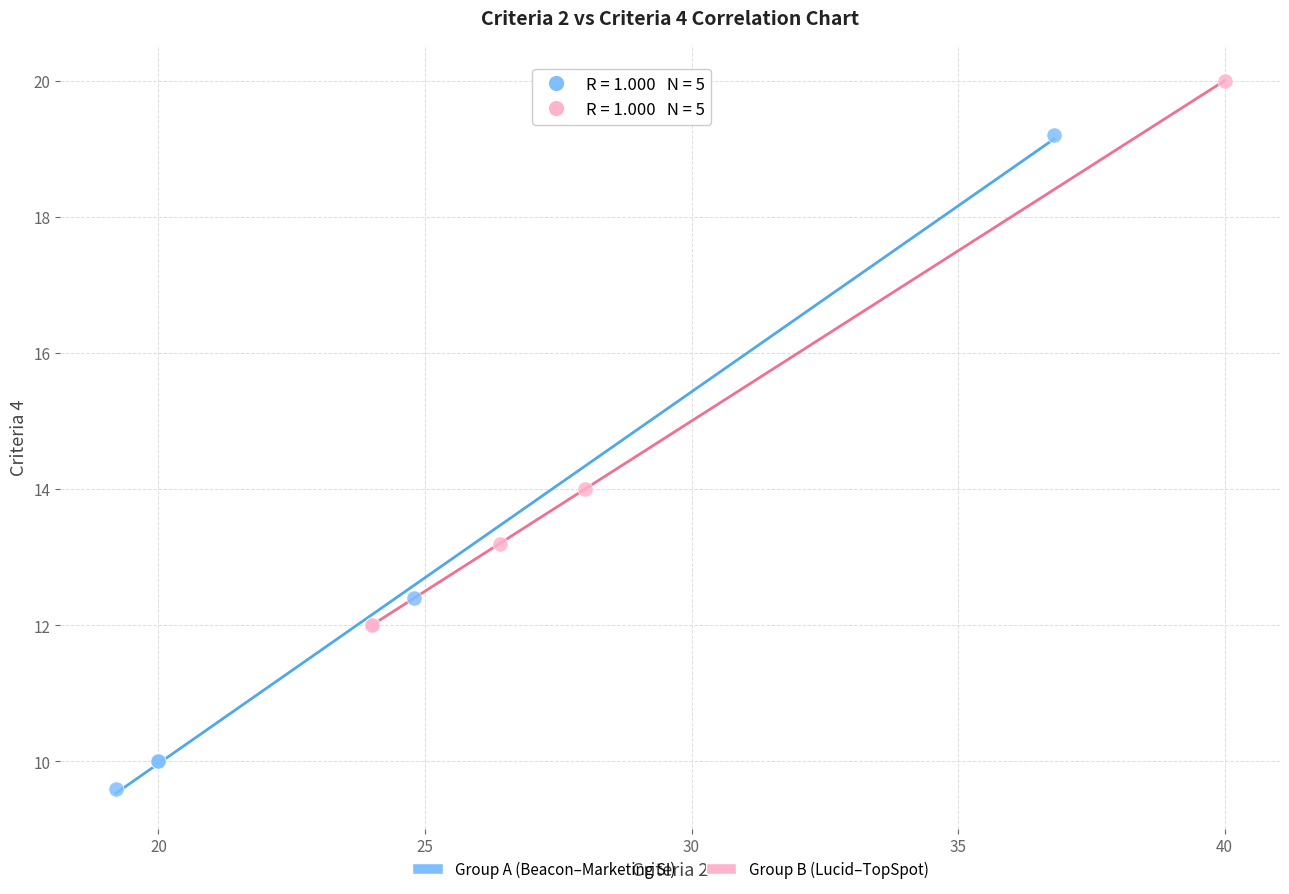

Which series reaches the minimum Y coordinate?

Group A (Beacon–Marketing SI)